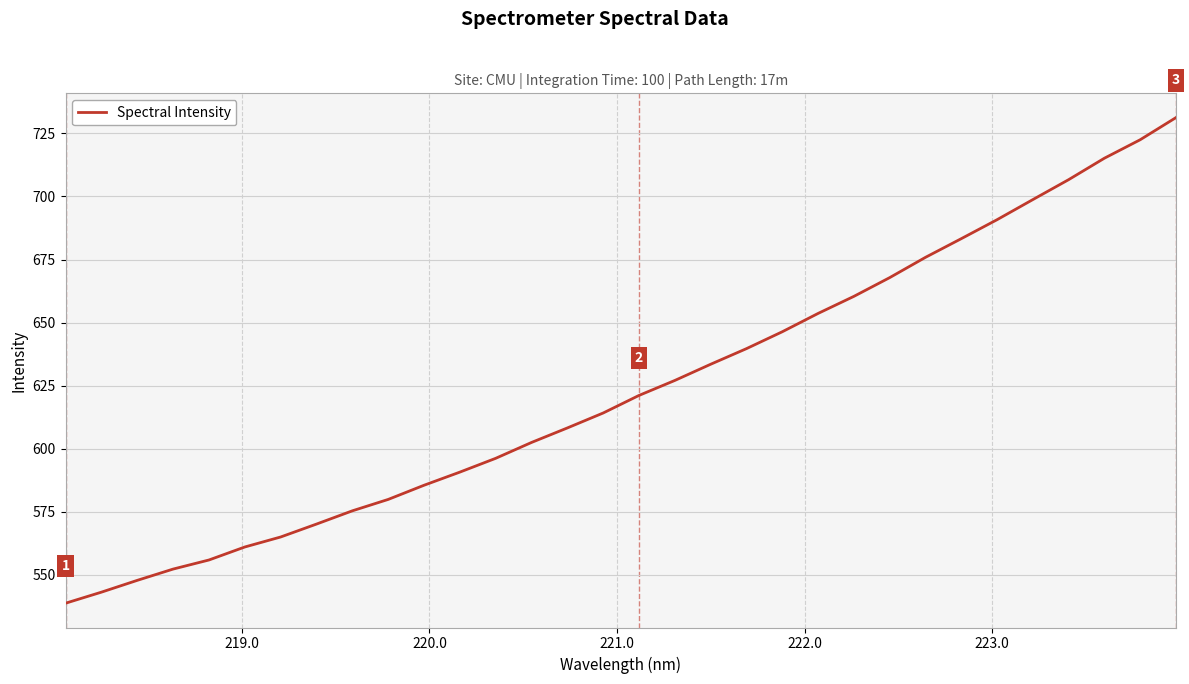

Count the number of data series in this chart.

1